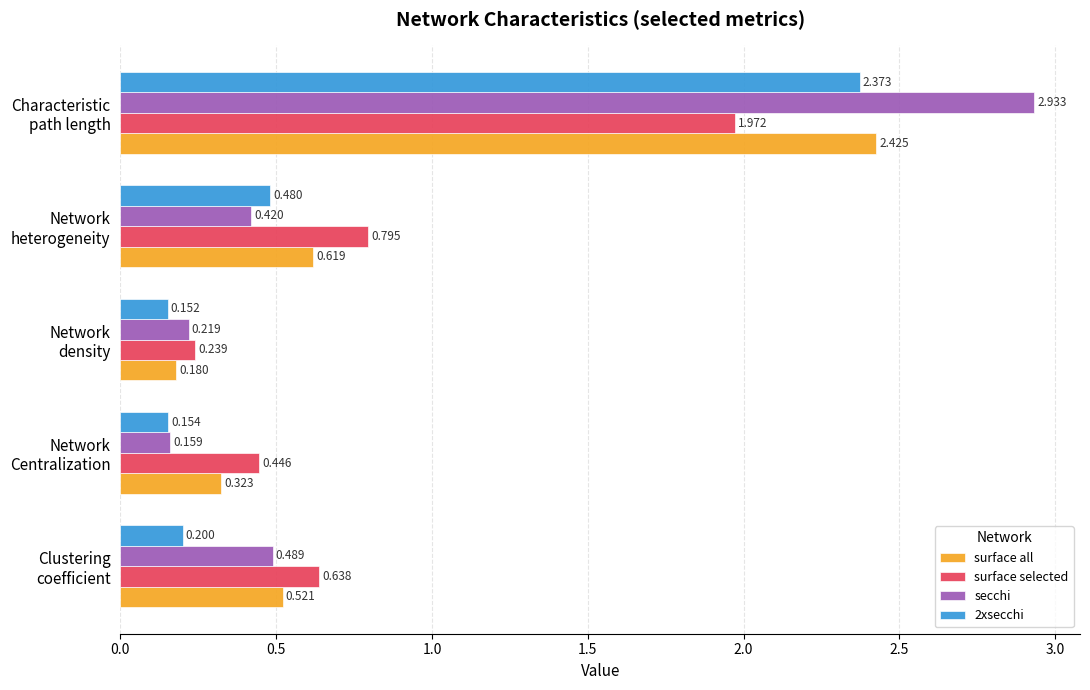

Which series has the widest spread of values?

secchi